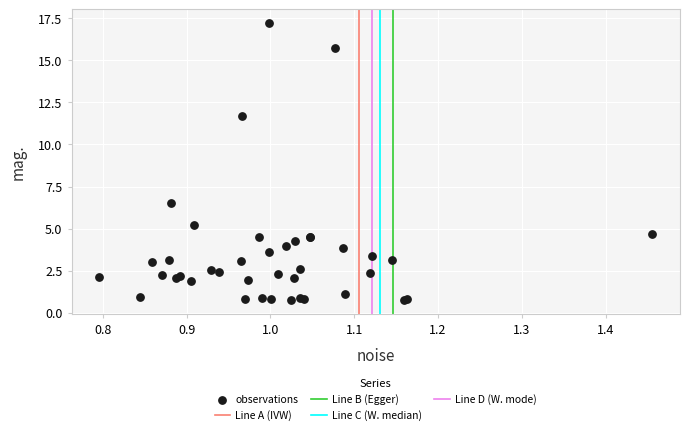

What Y value in the scatter plot is closest to 8?

6.5